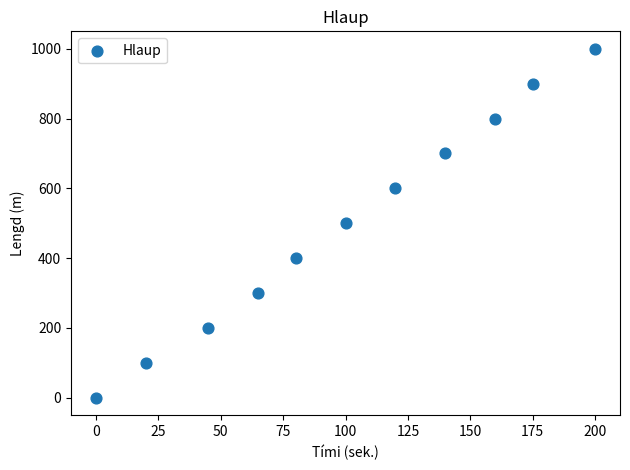

What is the range of Y values (max minus min)?

1000